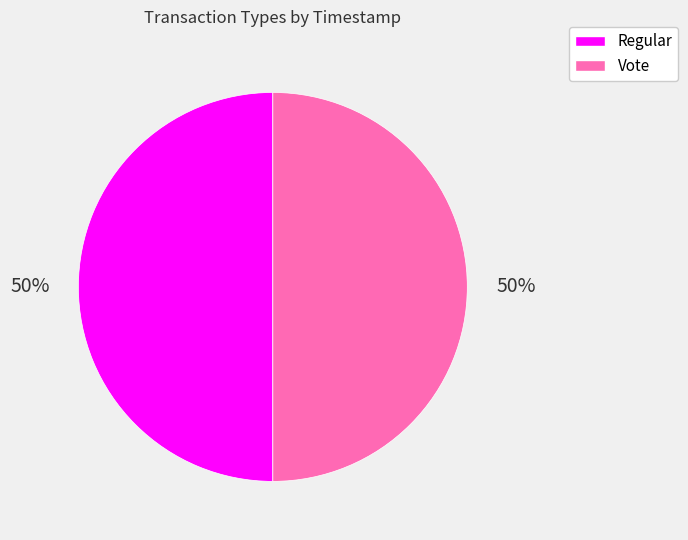

What is the ratio of the value at Regular to the value at Vote?

1.0